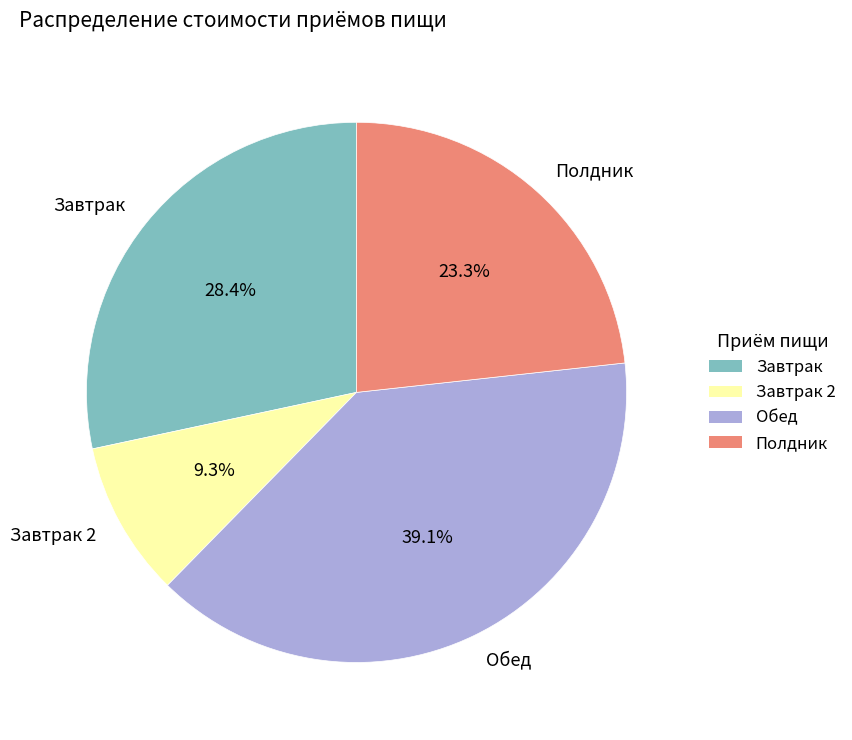

What portion of the pie excludes Полдник?

76.7%